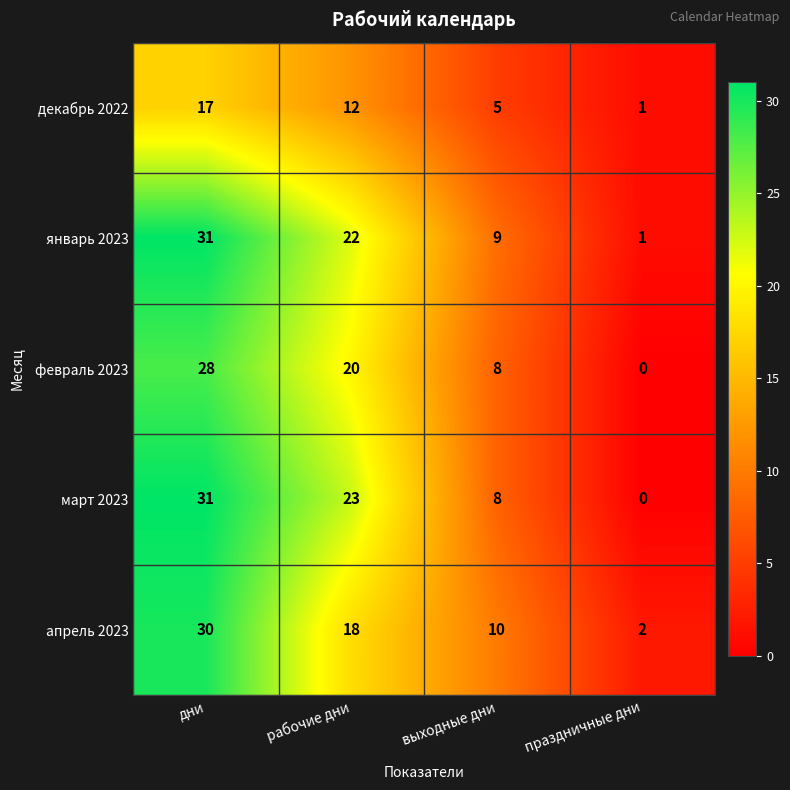

How many distinct data groups are displayed?

5